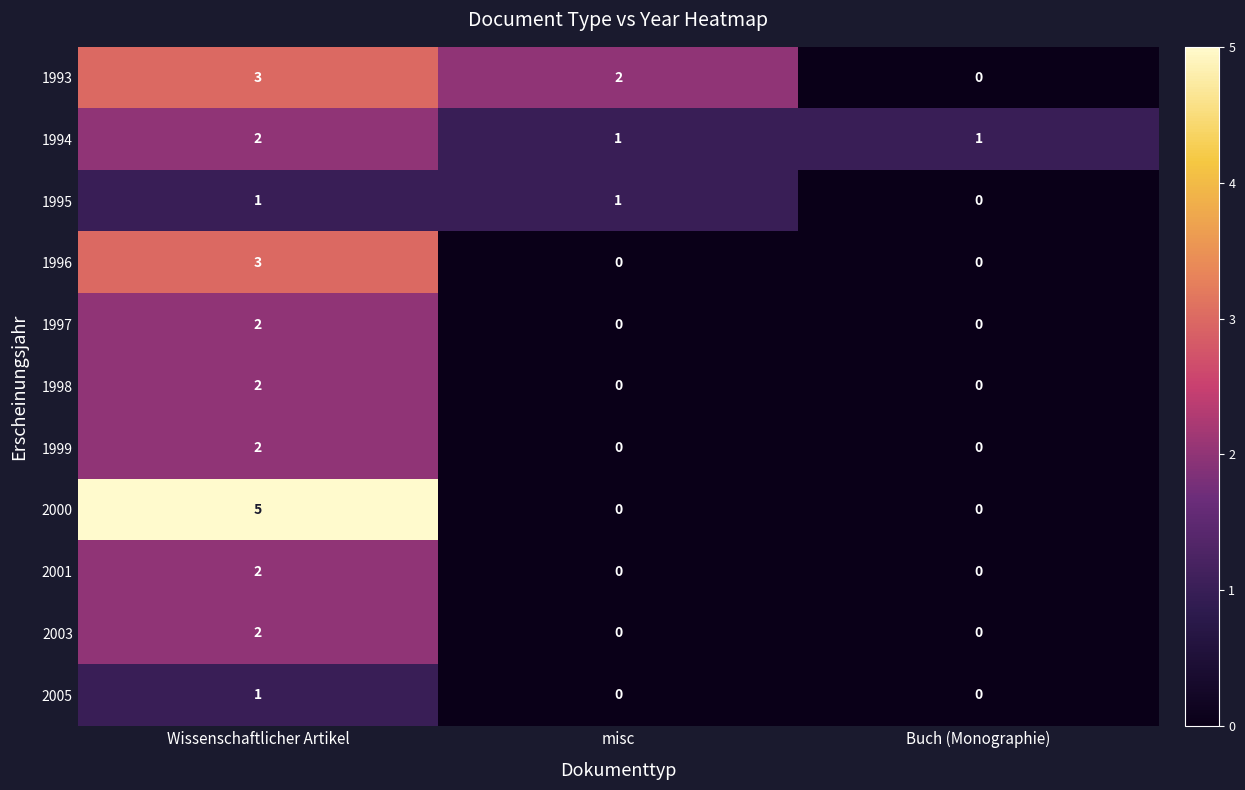

Which series has the widest spread of values?

2000